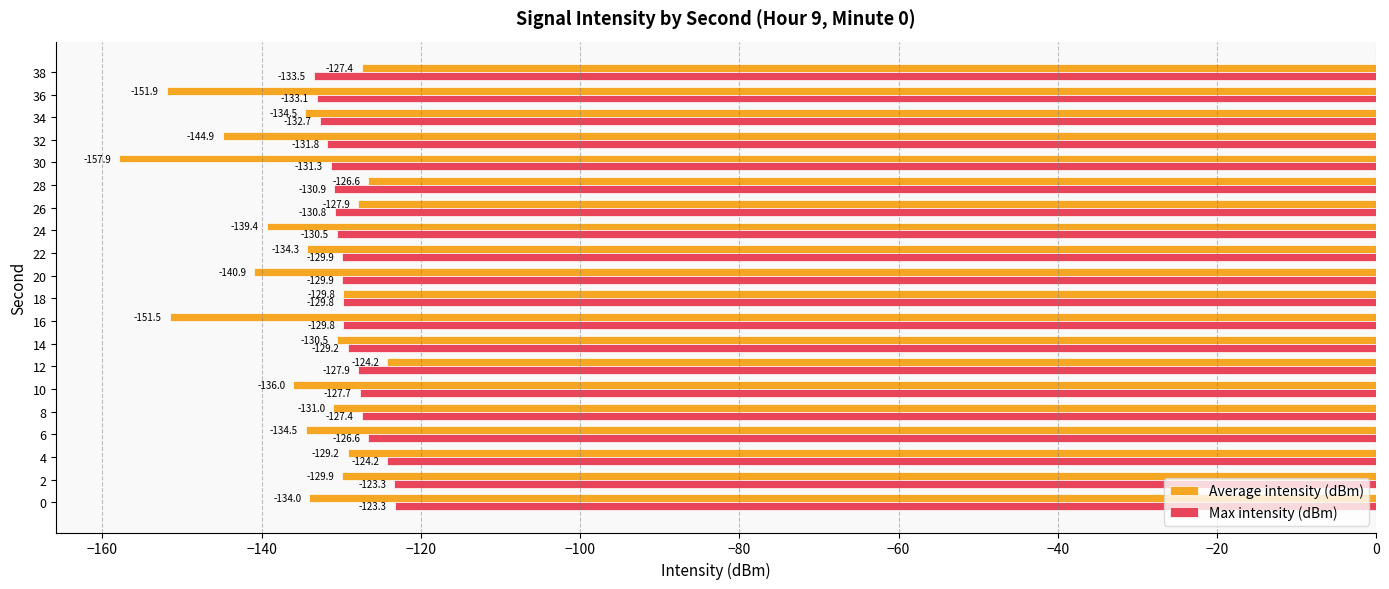

Which category has the highest value across all series?

0